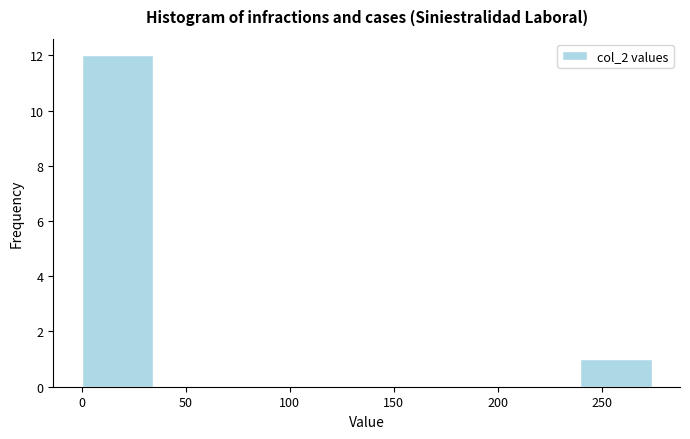

Over which range of the x-axis is the bar tallest?

0 to 35